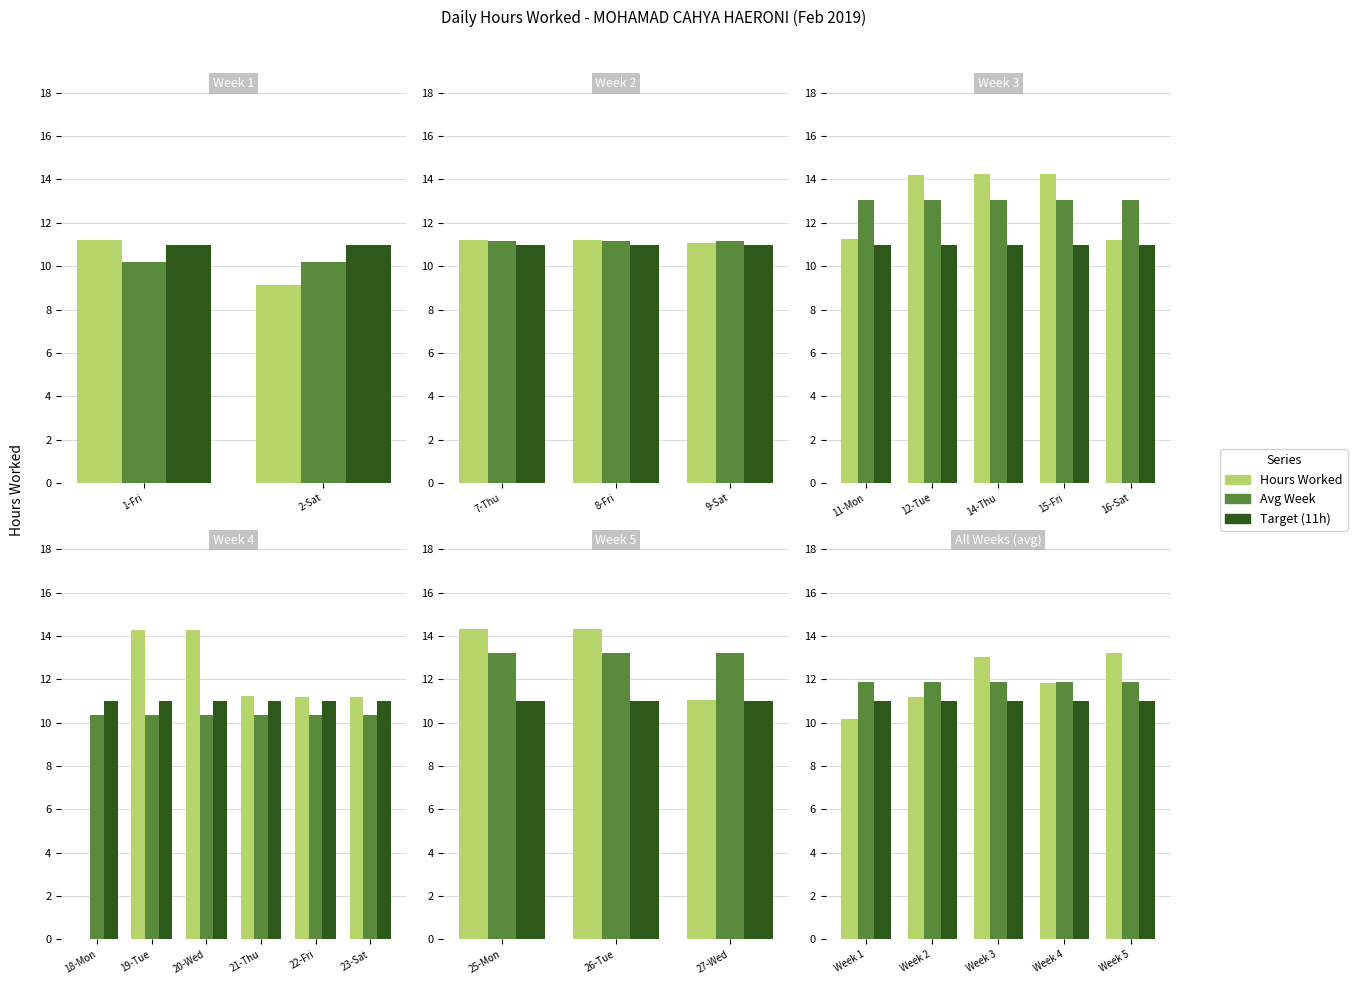

List the series in order of their peak value, lowest first.

Target (11h), Avg Week, Hours Worked